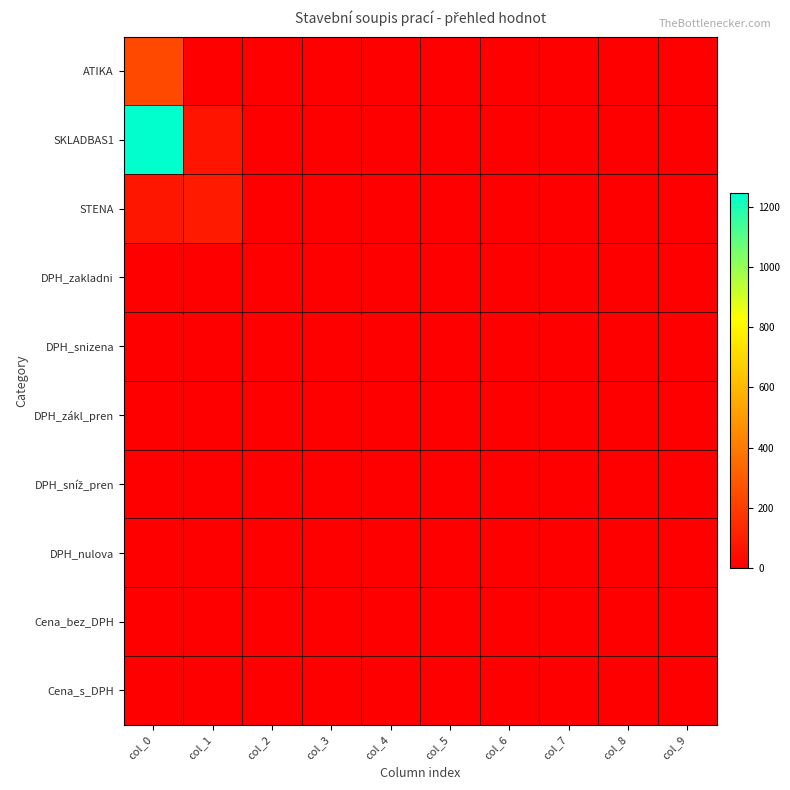

How many categories are shown in the chart?

10